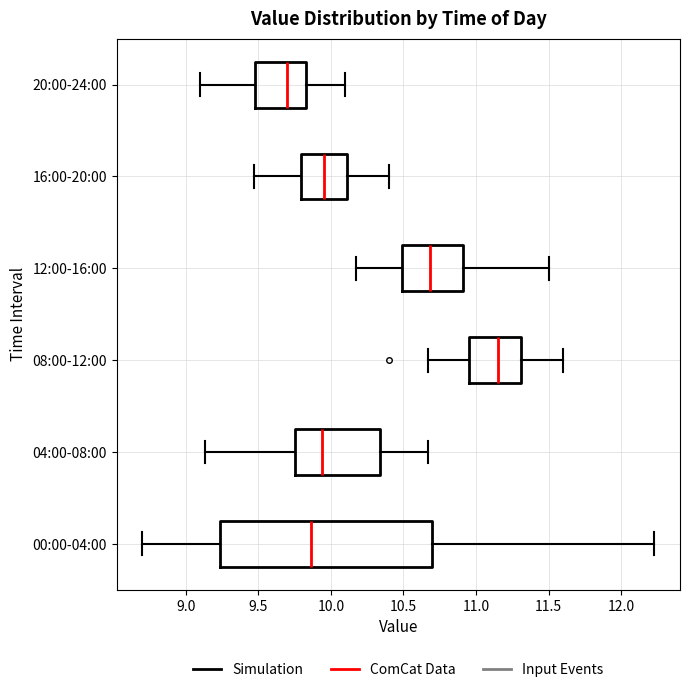

Comparing the boxes themselves (not the whiskers), which one is the widest?

00:00-04:00